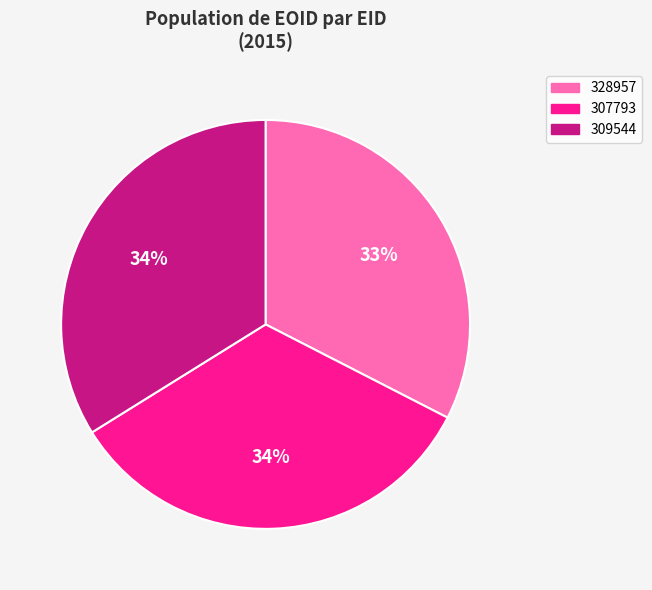

To the nearest percent, what portion does 328957 represent?

33%